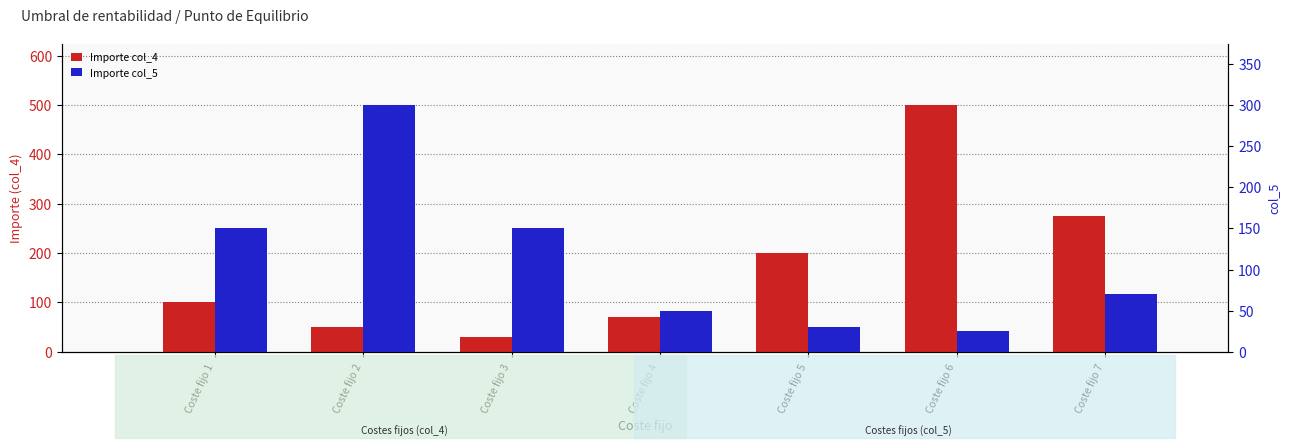

What are all the series names shown in the legend?

Importe col_4, Importe col_5